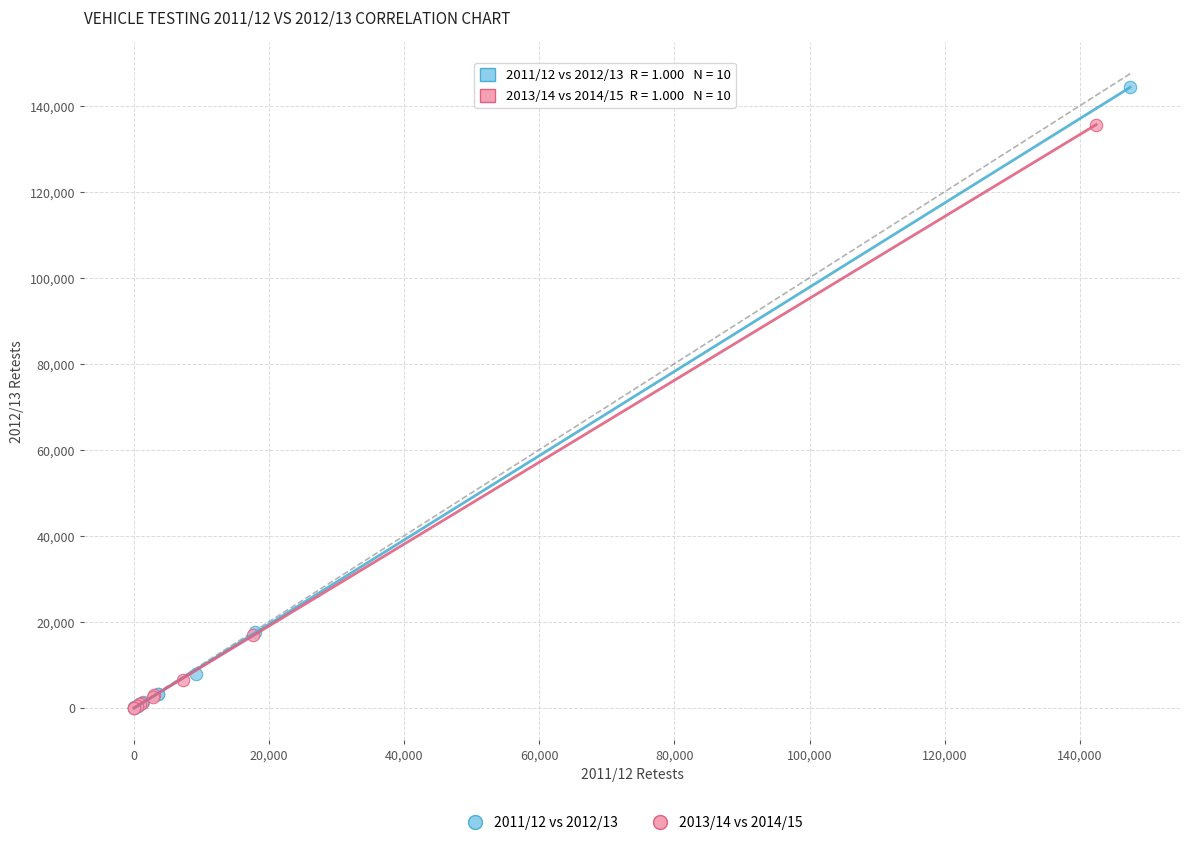

Which series reaches the maximum Y coordinate?

2011/12 vs 2012/13